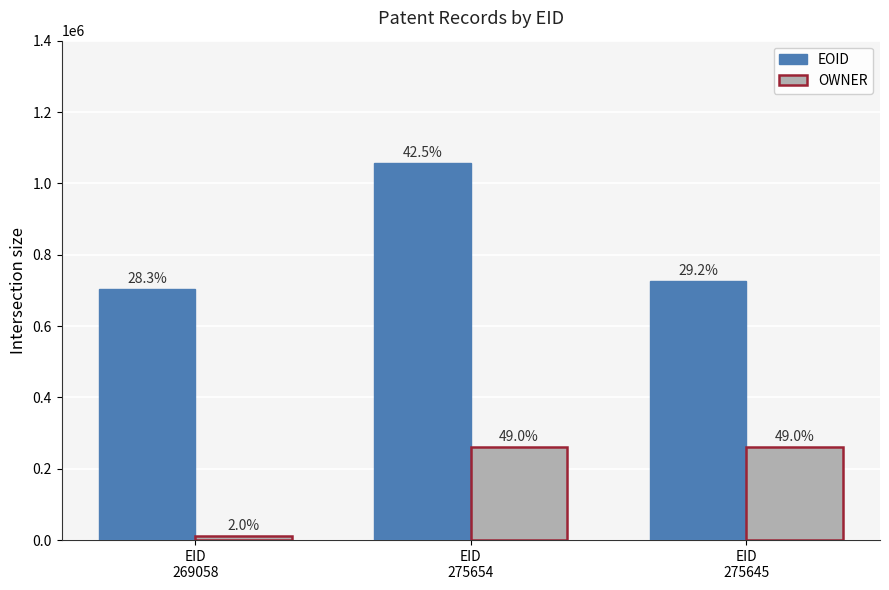

Reading right to left, what are all the values shown in this chart?

EOID: EID
275645=725723	EID
275654=1056524	EID
269058=704898
OWNER: EID
275645=262045	EID
275654=262045	EID
269058=10725